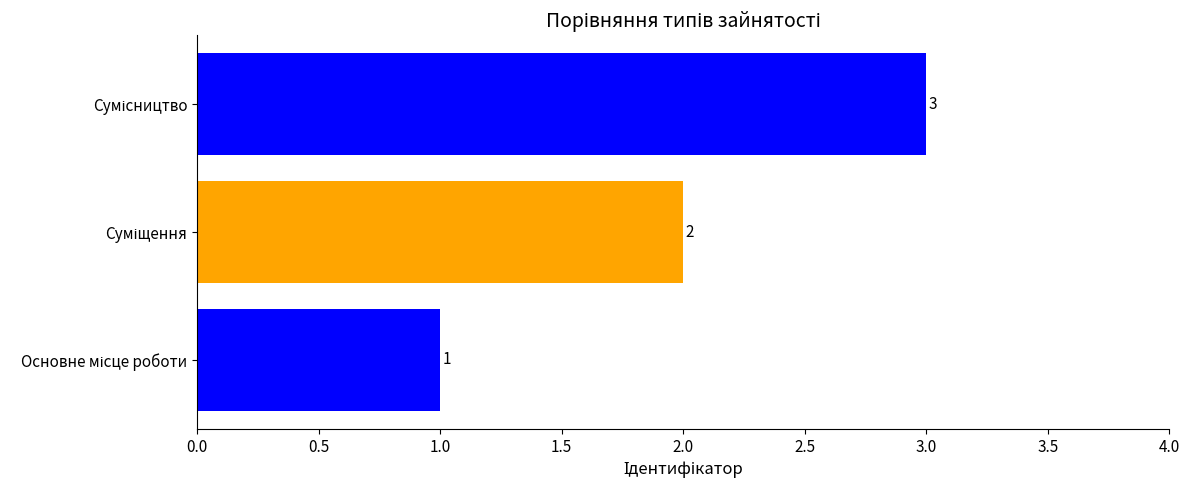

What is the sum of all values?

6